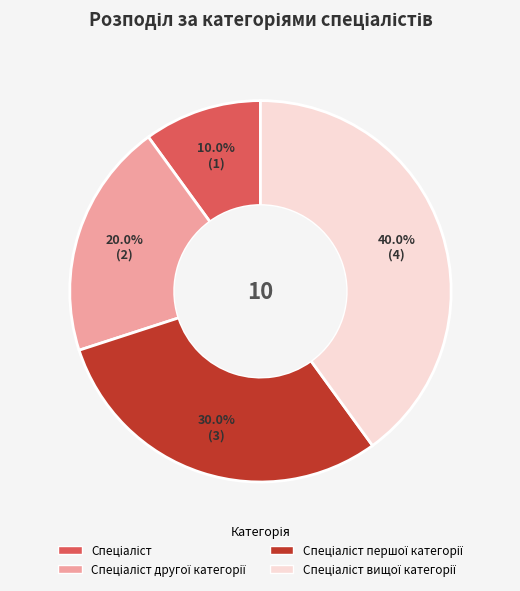

Does any single category account for the majority?

No